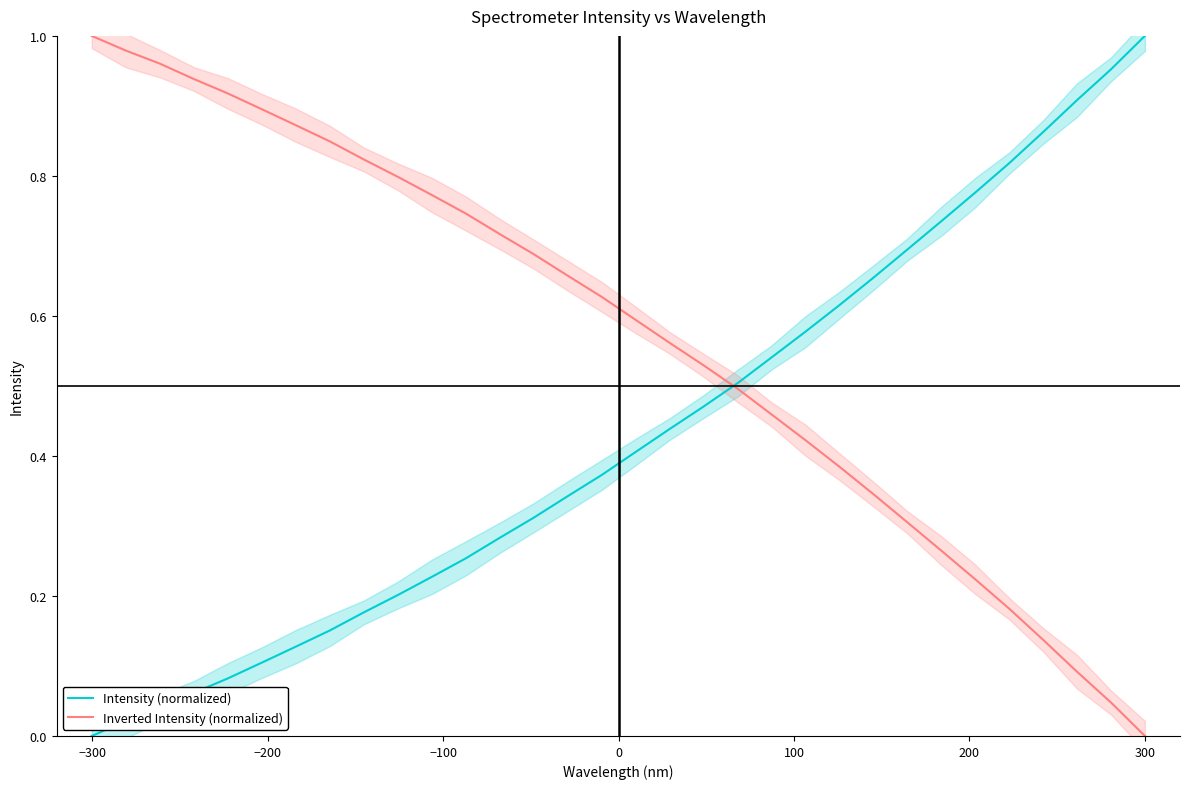

Rank the series by their maximum value, from lowest to highest.

Intensity (normalized), Inverted Intensity (normalized)